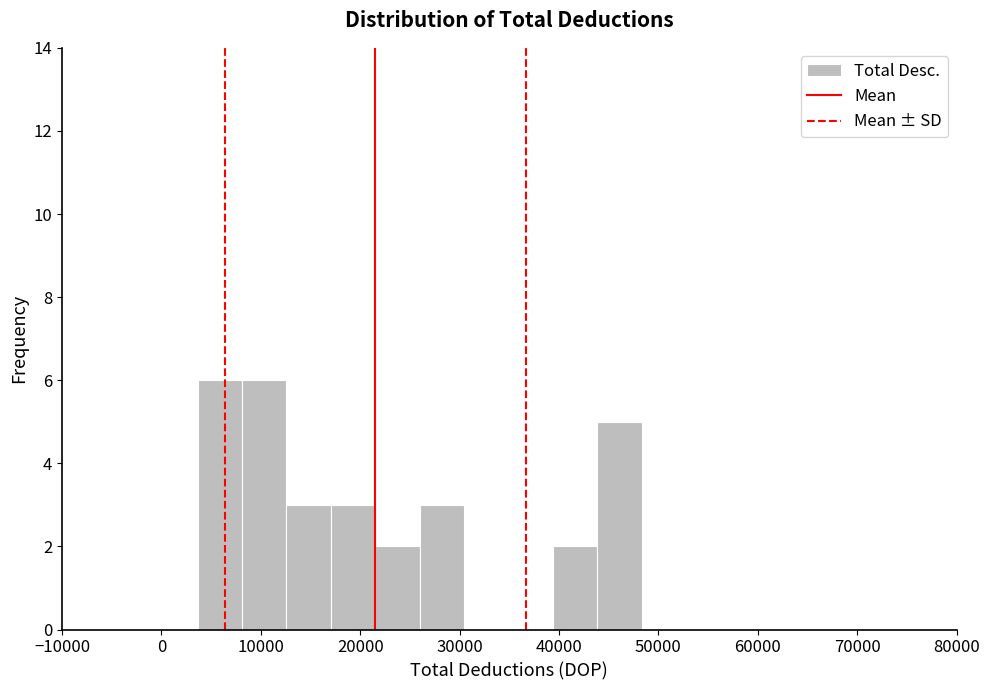

Reading left to right, list every bar in this chart as the range it spans on the x-axis followed by its height. Neither the bar edges nor the heights are printed on the chart, so give them approximately, as read against the axes.

4000 to 8000: 6
8000 to 13000: 6
13000 to 17000: 3
17000 to 21000: 3
21000 to 26000: 2
26000 to 30000: 3
30000 to 35000: 0
35000 to 39000: 0
39000 to 44000: 2
44000 to 48000: 5